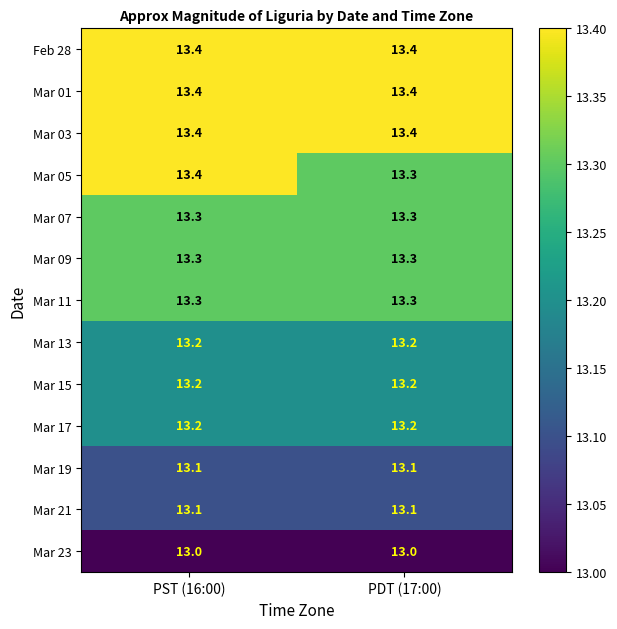

Reading left to right, transcribe all the data shown in this chart.

Feb 28: PST (16:00)=13.4	PDT (17:00)=13.4
Mar 01: PST (16:00)=13.4	PDT (17:00)=13.4
Mar 03: PST (16:00)=13.4	PDT (17:00)=13.4
Mar 05: PST (16:00)=13.4	PDT (17:00)=13.3
Mar 07: PST (16:00)=13.3	PDT (17:00)=13.3
Mar 09: PST (16:00)=13.3	PDT (17:00)=13.3
Mar 11: PST (16:00)=13.3	PDT (17:00)=13.3
Mar 13: PST (16:00)=13.2	PDT (17:00)=13.2
Mar 15: PST (16:00)=13.2	PDT (17:00)=13.2
Mar 17: PST (16:00)=13.2	PDT (17:00)=13.2
Mar 19: PST (16:00)=13.1	PDT (17:00)=13.1
Mar 21: PST (16:00)=13.1	PDT (17:00)=13.1
Mar 23: PST (16:00)=13.0	PDT (17:00)=13.0